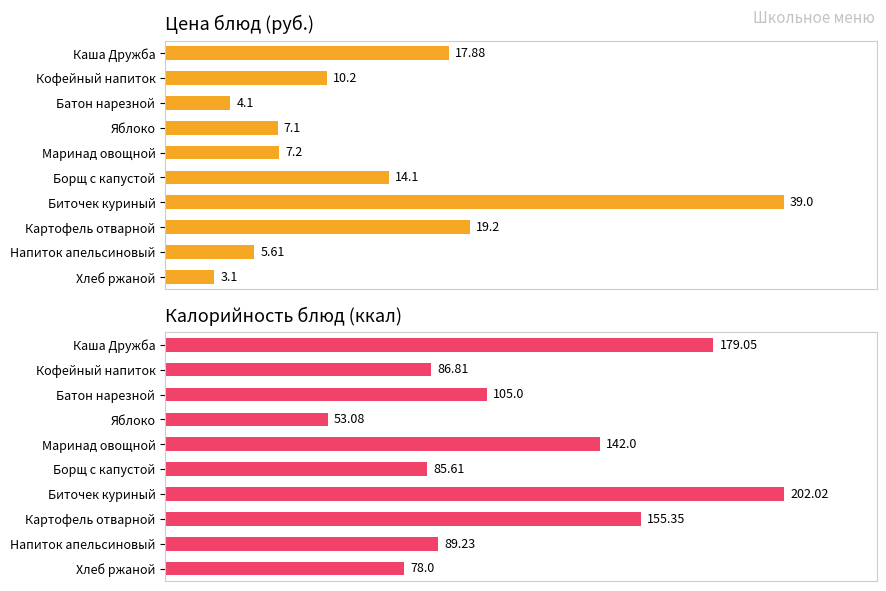

Reading left to right, what are all the values shown in this chart?

Цена: 17.9	10.2	4.1	7.1	7.2	14.1	39.0	19.2	5.6	3.1
Калорийность: 179.1	86.8	105.0	53.1	142.0	85.6	202.0	155.3	89.2	78.0